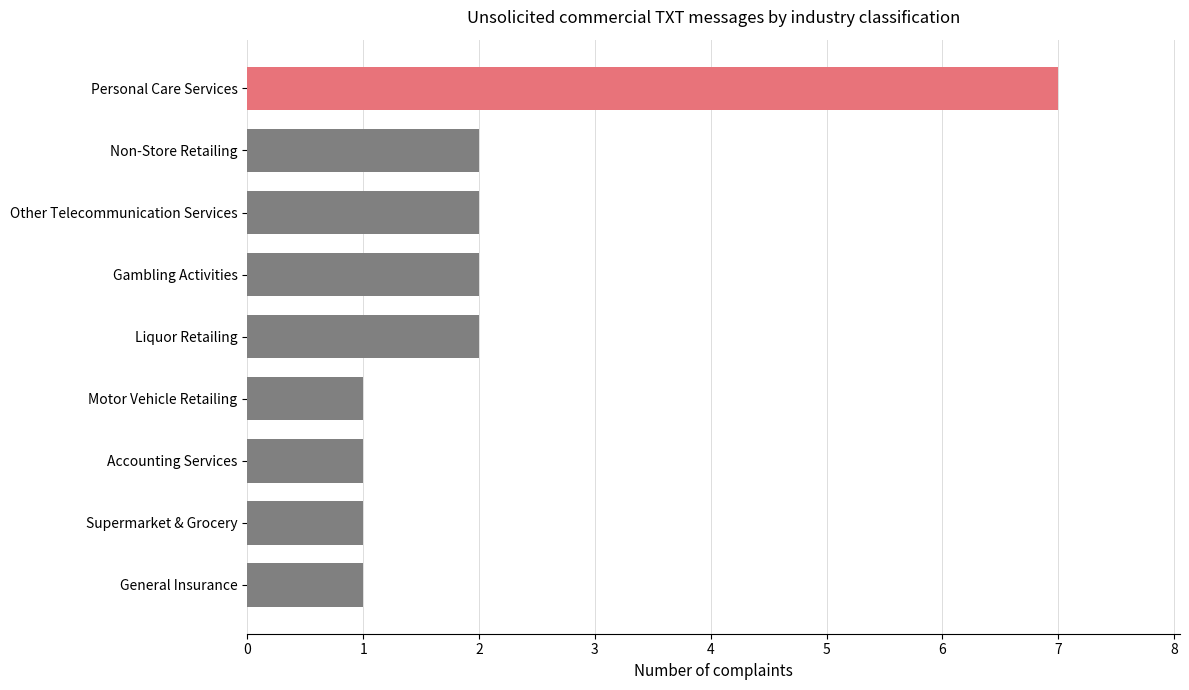

What is the sum of all values?

19